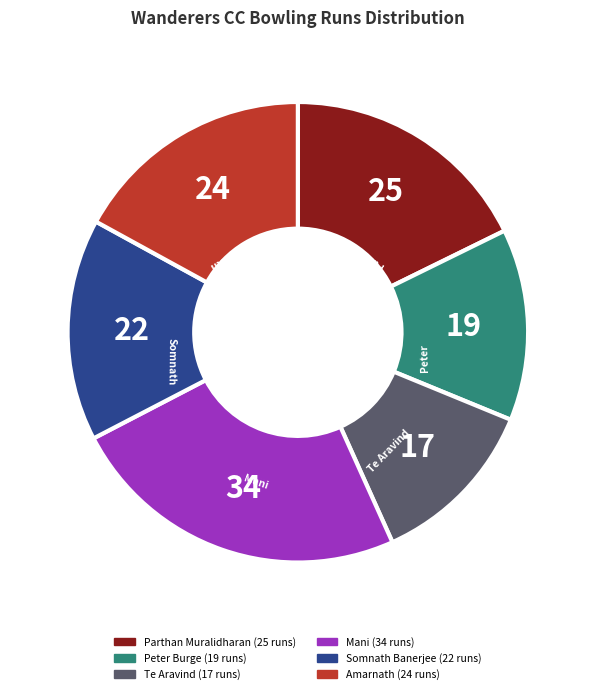

Does Amarnath account for over 50% of the chart?

No